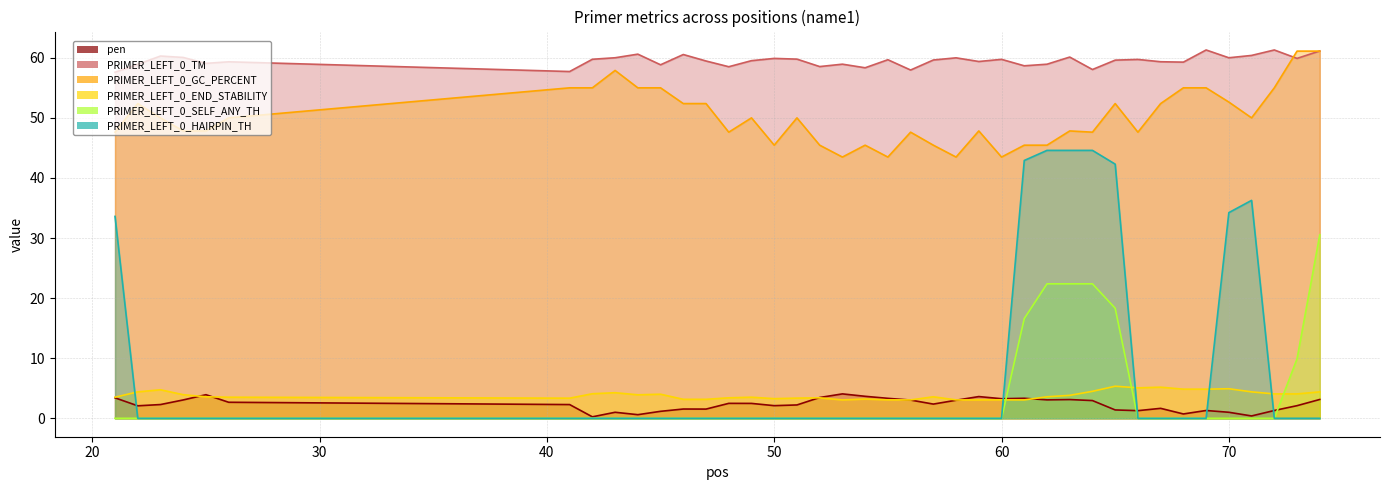

True or false: PRIMER_LEFT_0_HAIRPIN_TH has a value of -17.4 at 22.

False